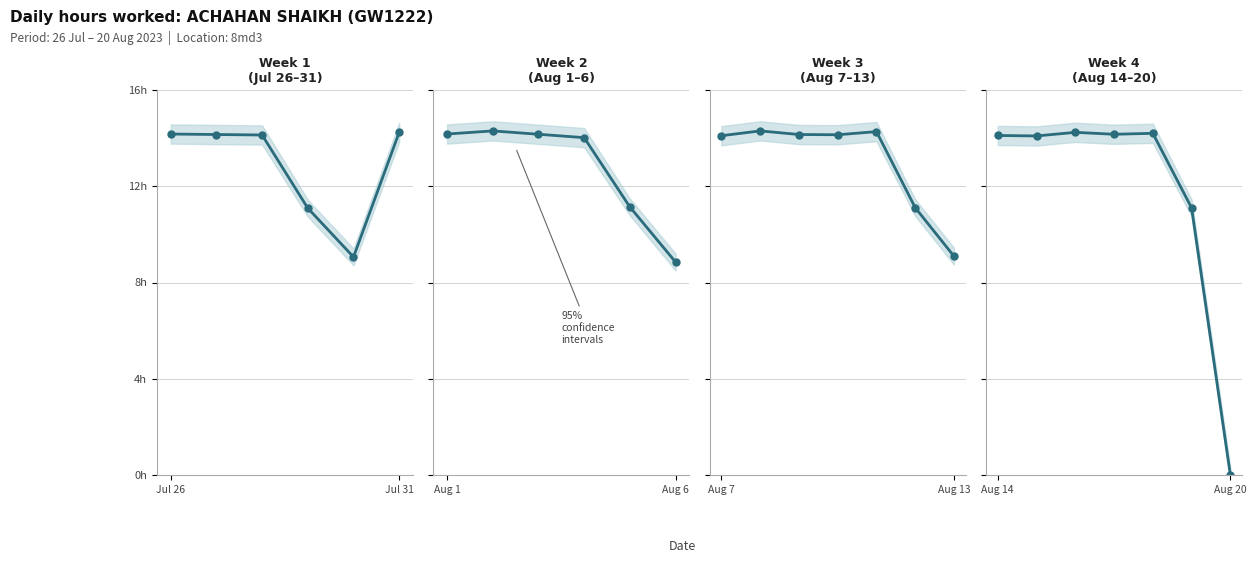

What is the change in value from Jul 31 to 5?

-3.0